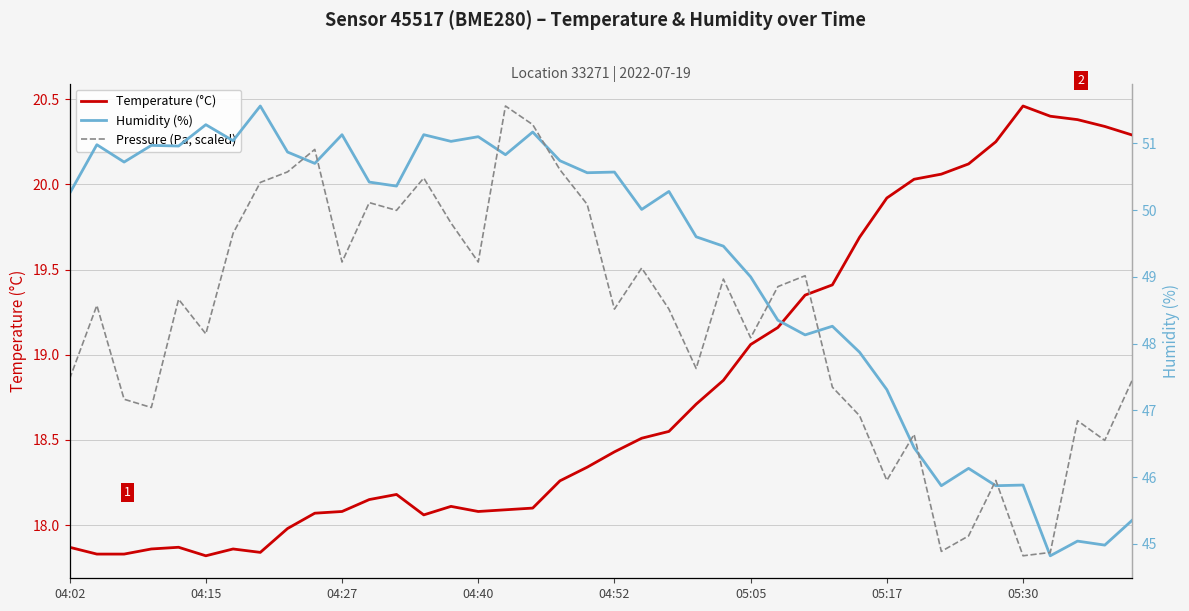

Which series has the widest spread of values?

Humidity (%)